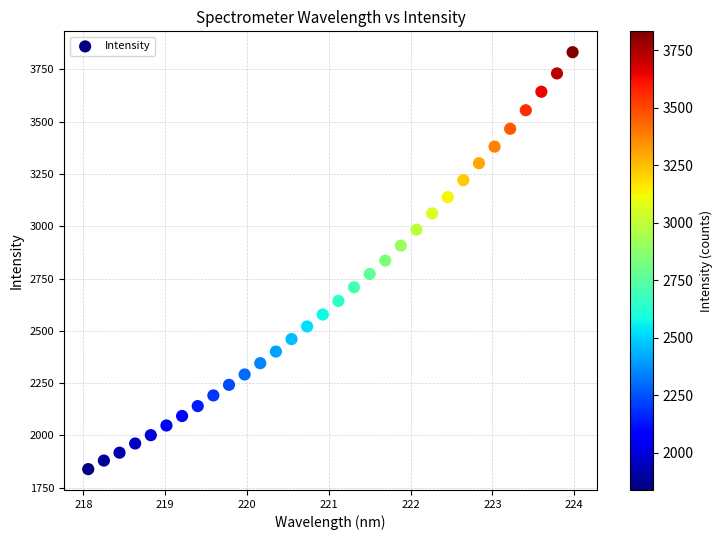

What is the range of Y values (max minus min)?

1993.8